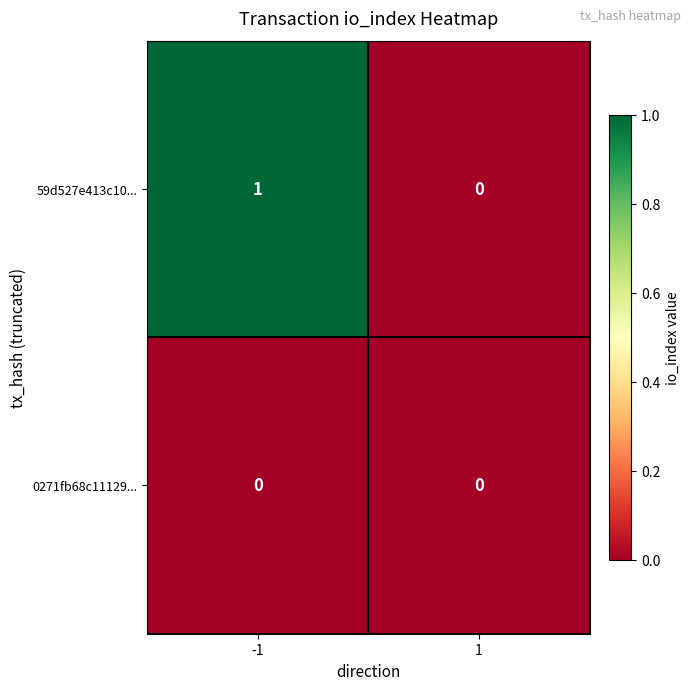

Reading left to right, list all the values displayed in this chart.

59d527e413c10...: 1	0
0271fb68c11129...: 0	0